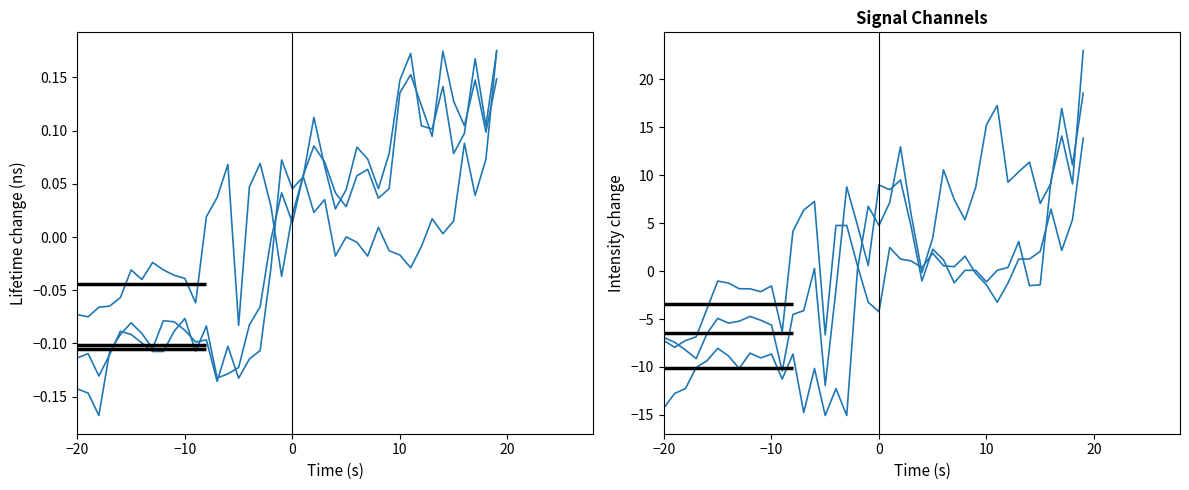

True or false: col_8 (1.104) and col_18 (2.104) cross at least once.

True